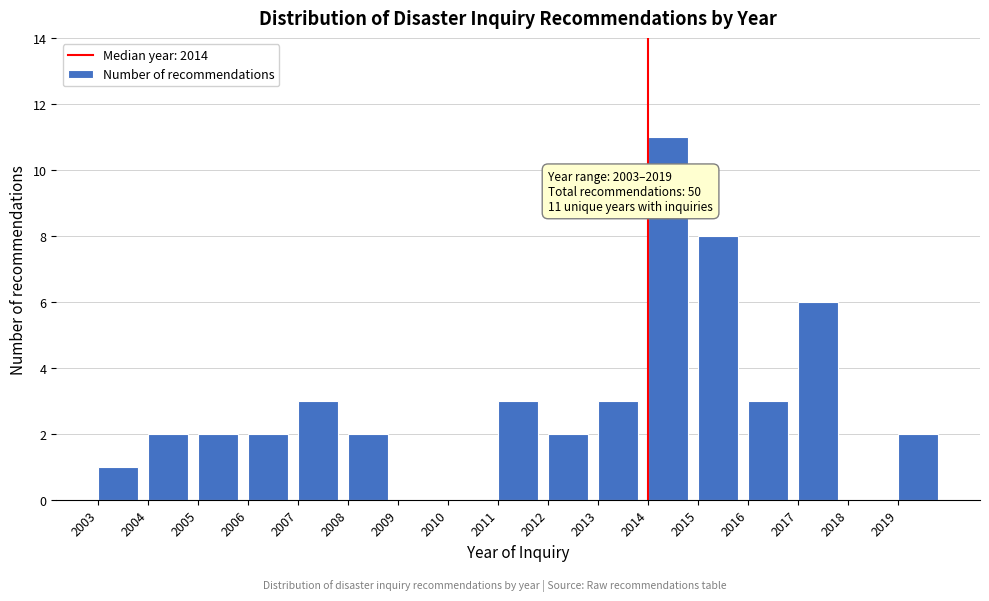

Which range on the x-axis has the tallest bar?

2014 to 2015